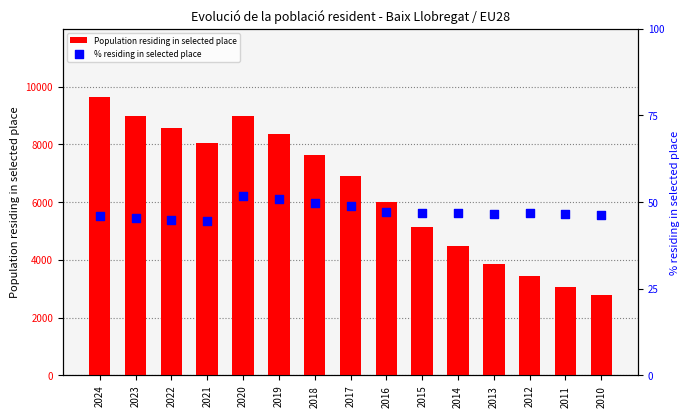

At how many categories does at least one series exceed 7641?

6